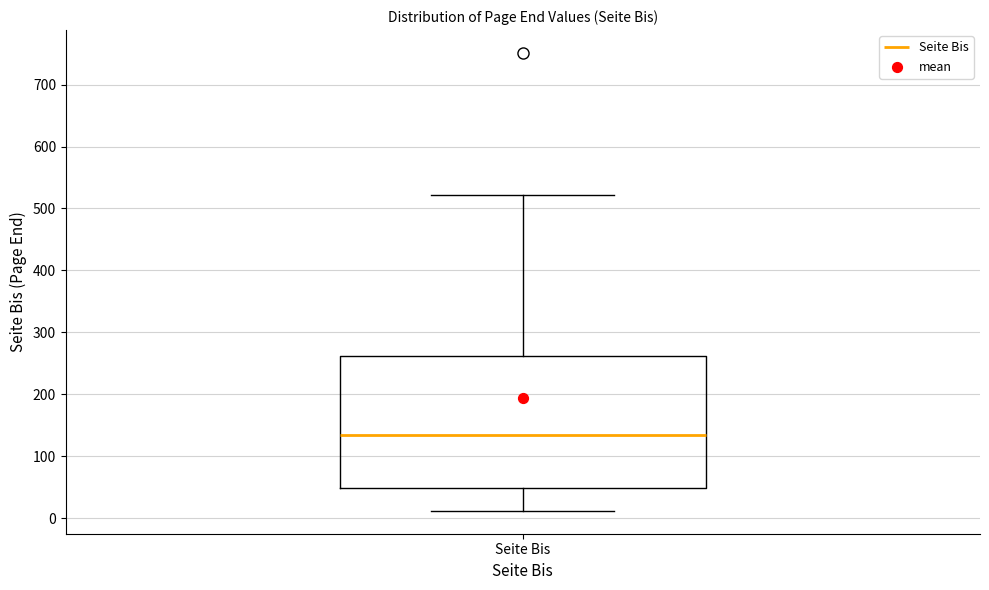

Where does the upper whisker of the box for Seite Bis end on the y-axis? The values are not printed on the chart, so give them approximately, as read against the axis.

520